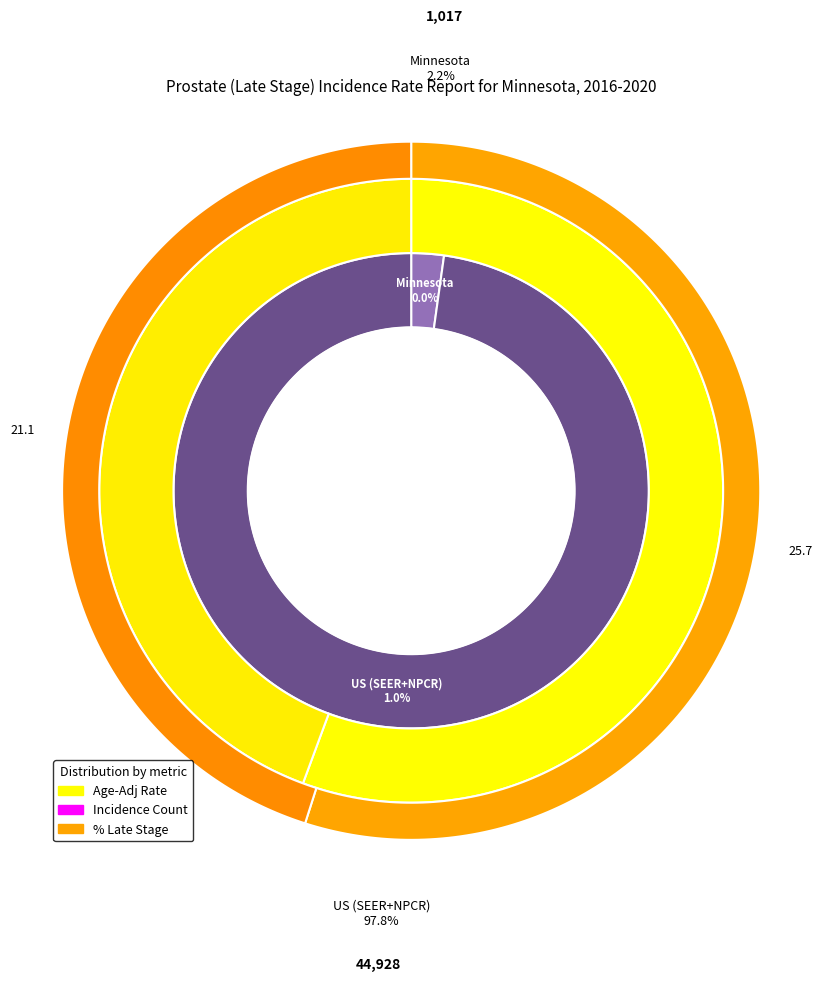

Is Minnesota the majority of the pie?

No